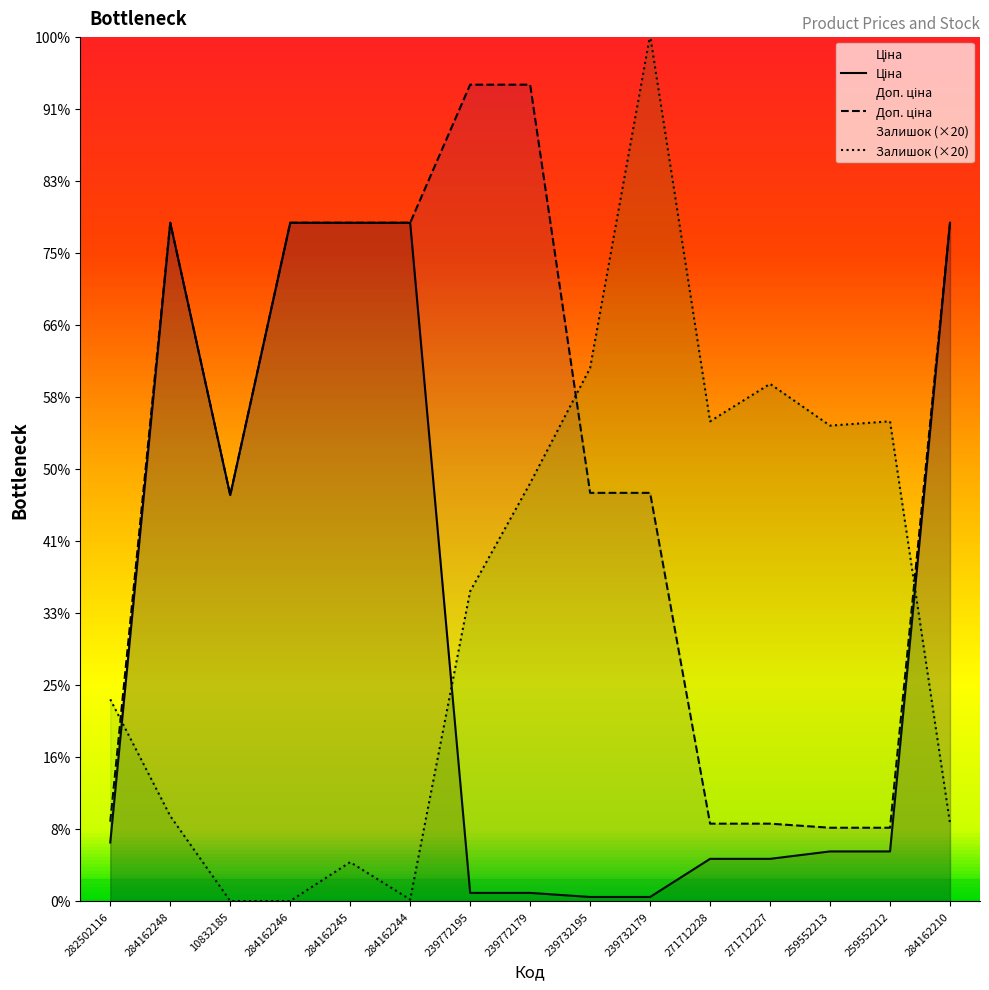

Does the chart have visible grid lines?

No